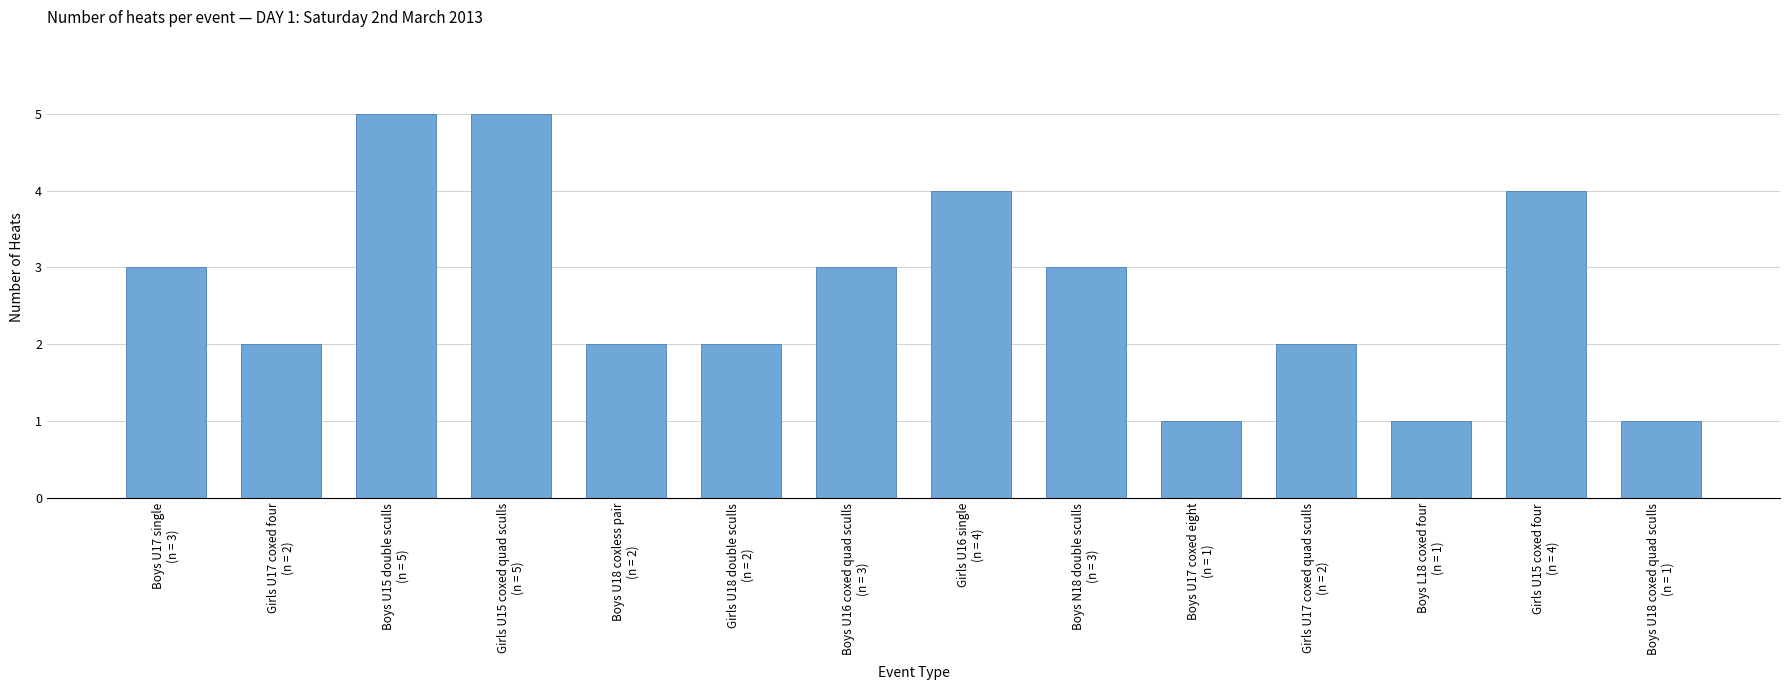

Does the chart contain stacked bars?

No